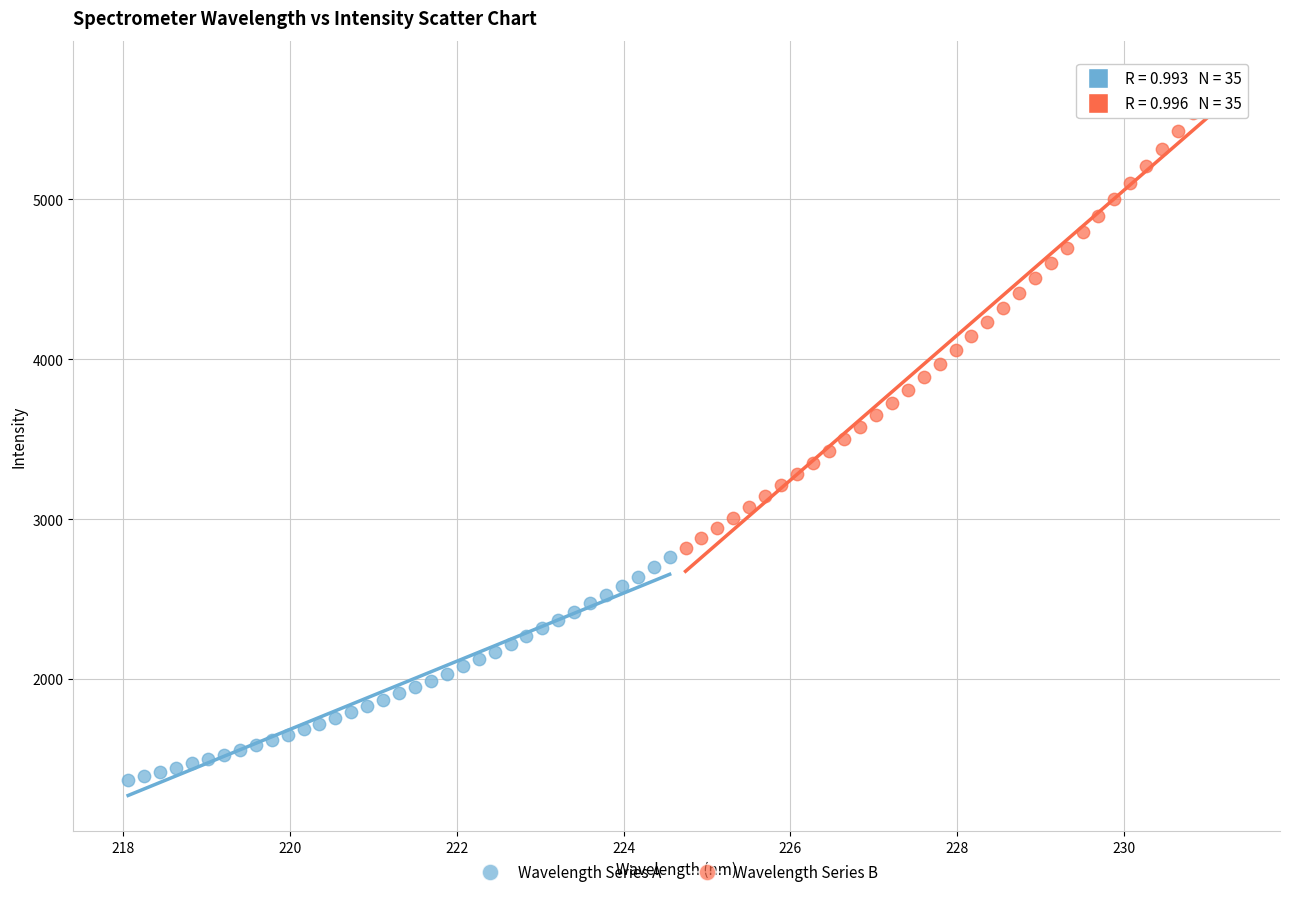

Which series has the largest Y range (max minus min)?

Wavelength Series B